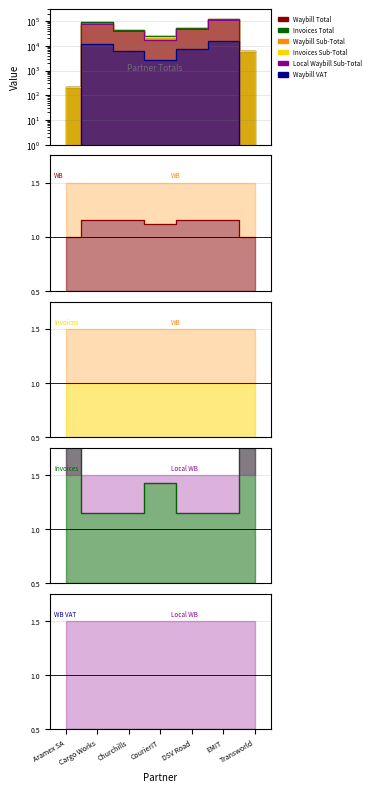

What is the difference between the maximum and minimum values in the Waybill VAT series?

16123.6